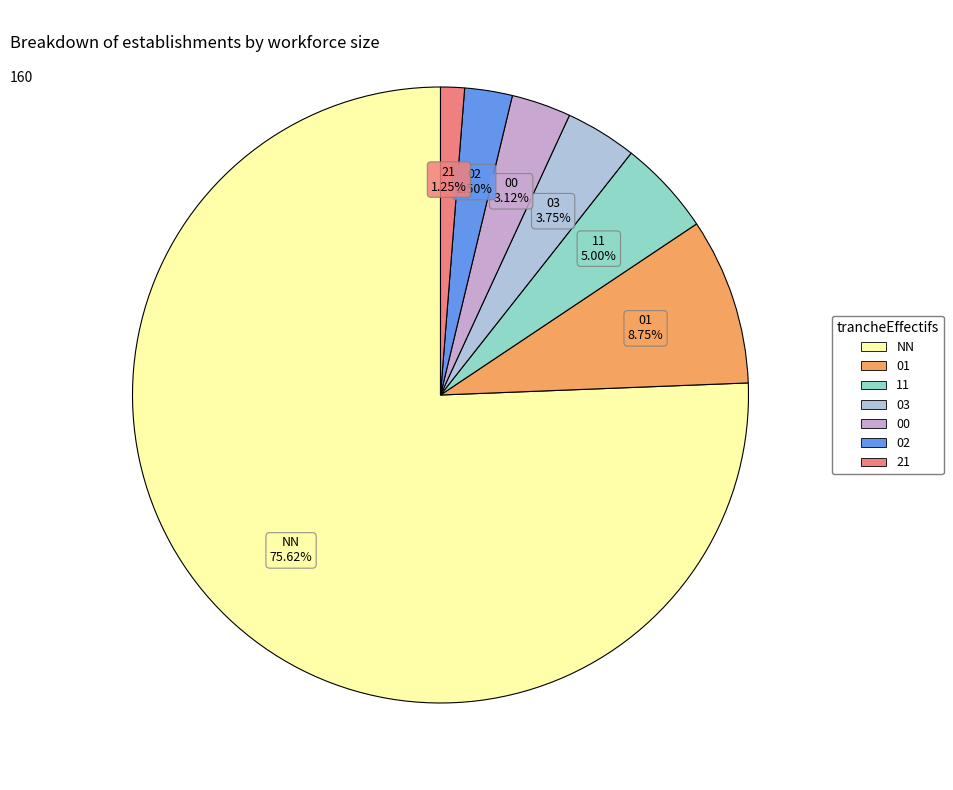

What percentage is the NN slice, to the nearest percent?

76%